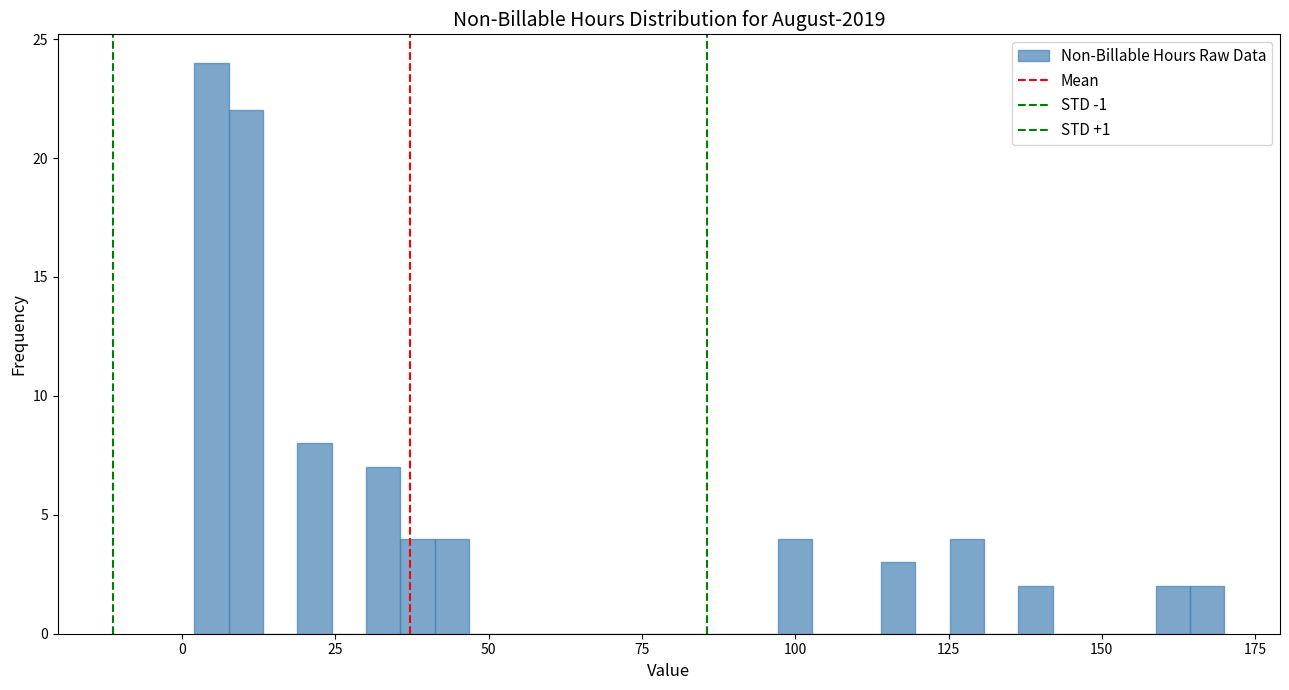

Around what value on the x-axis is the tallest bar? Give the approximate position of its centre, as read against the axis.

5